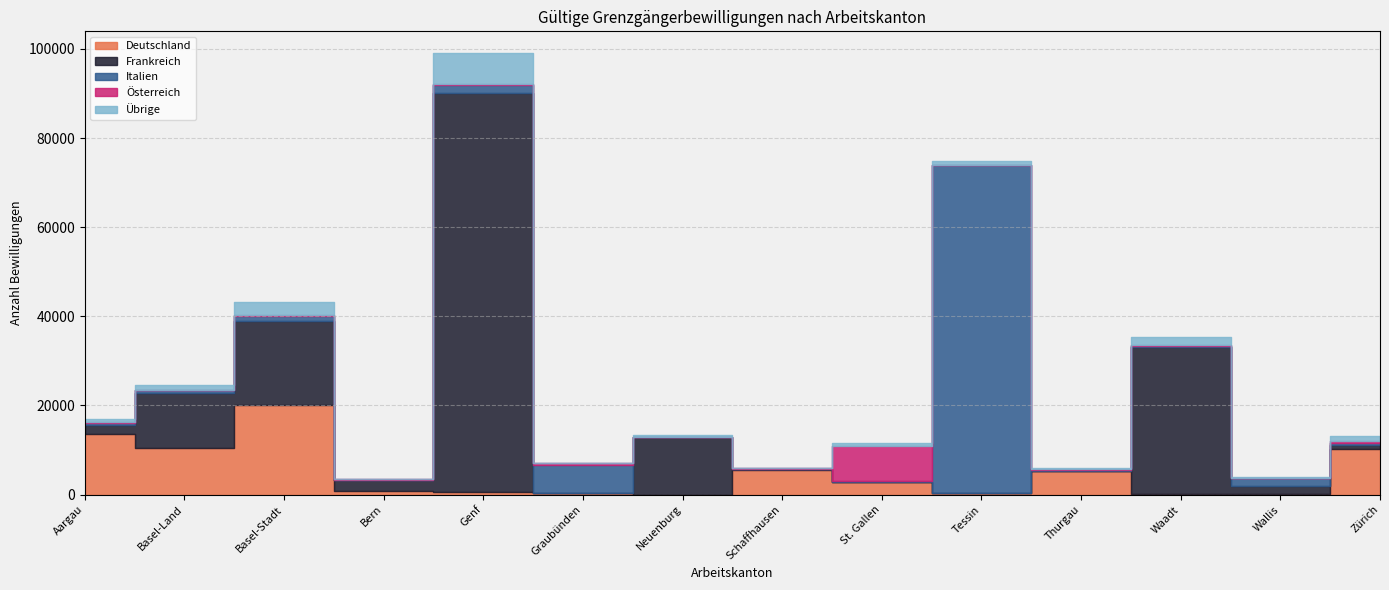

Is it true that Übrige equals 91 at Bern?

False